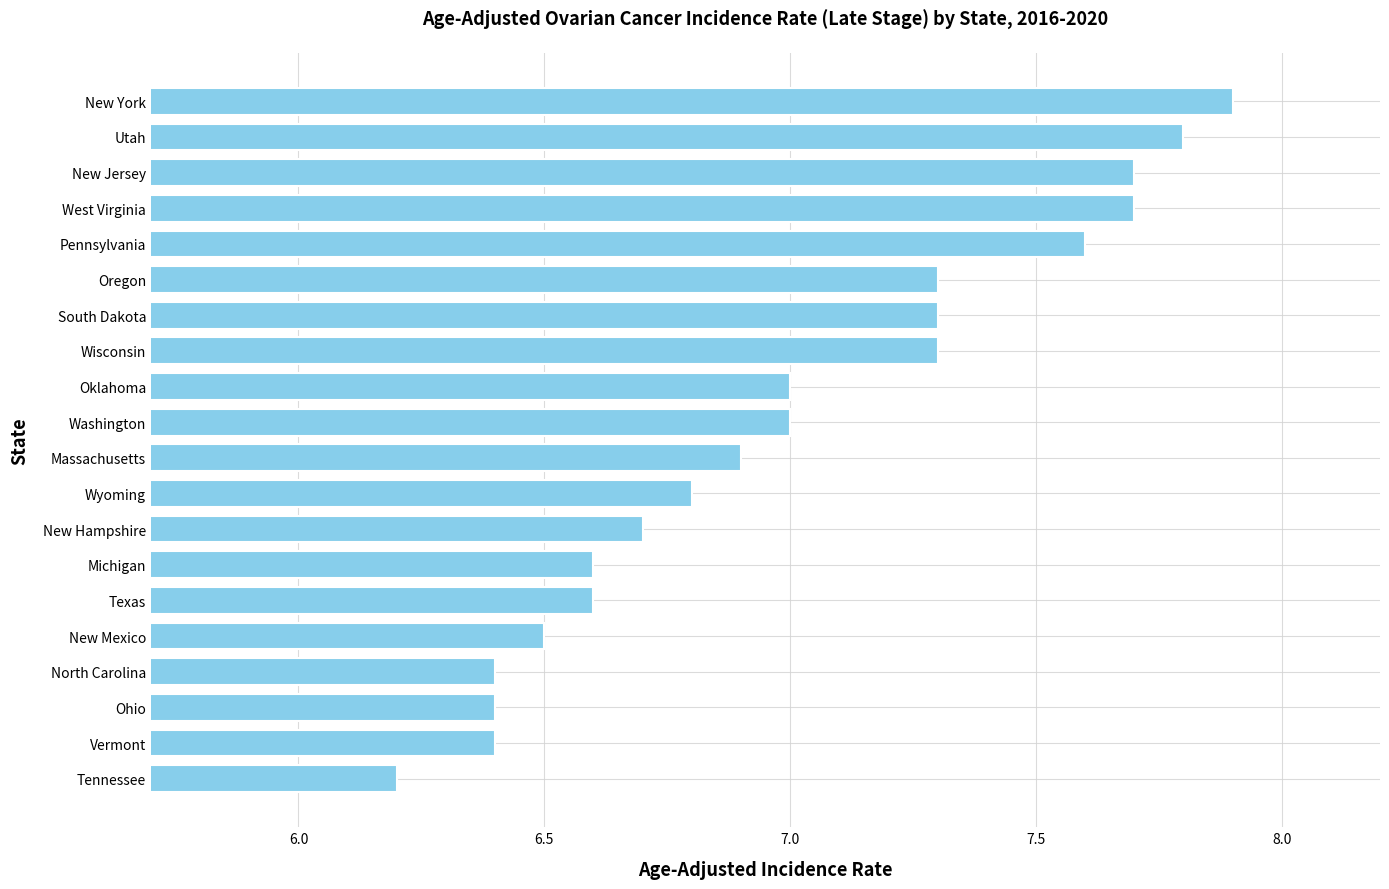

Which category has the highest value across all series?

New York